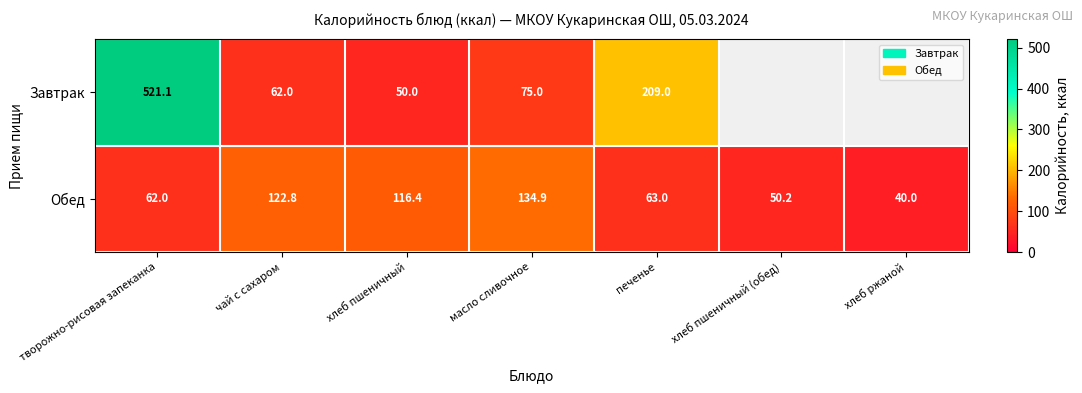

Which series changed the most between хлеб пшеничный and печенье?

Завтрак